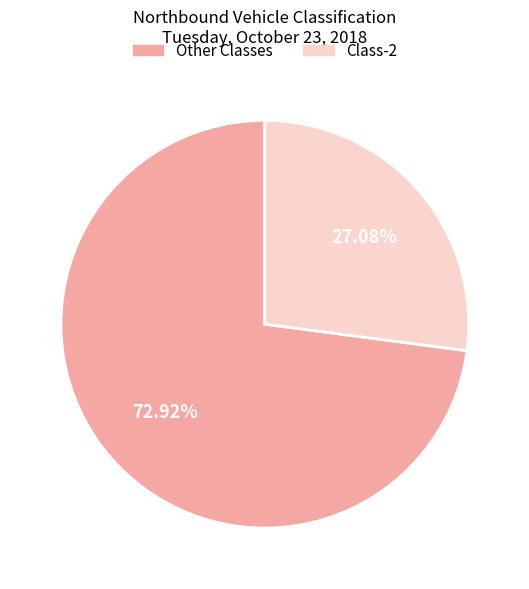

Is there any slice that represents more than half of the pie?

Yes